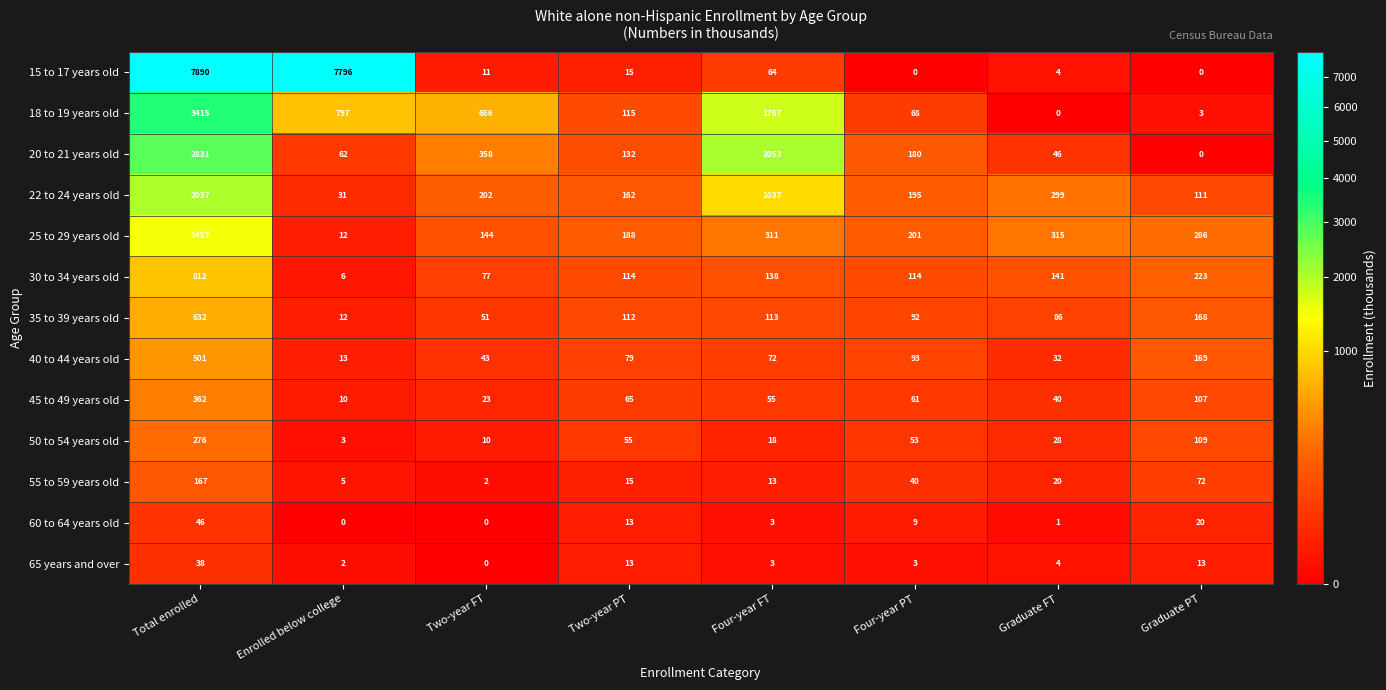

List the series in order of their peak value, lowest first.

65 years and over, 60 to 64 years old, 55 to 59 years old, 50 to 54 years old, 45 to 49 years old, 40 to 44 years old, 35 to 39 years old, 30 to 34 years old, 25 to 29 years old, 22 to 24 years old, 20 to 21 years old, 18 to 19 years old, 15 to 17 years old